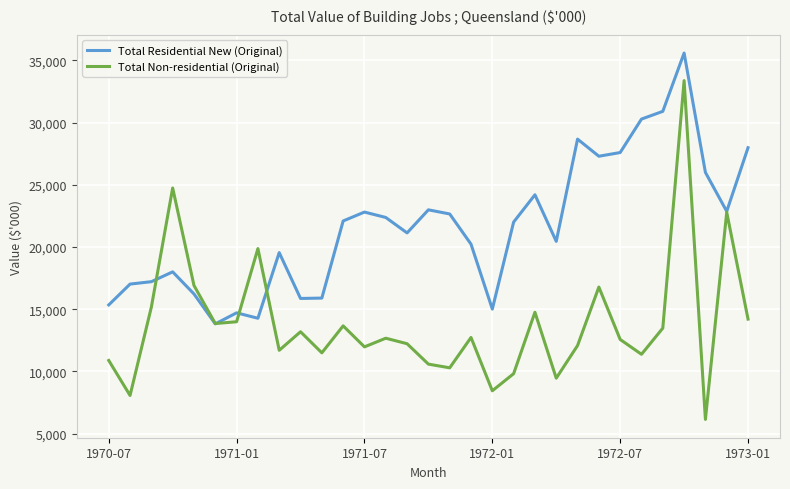

Which series has the widest spread of values?

Total Non-residential (Original)